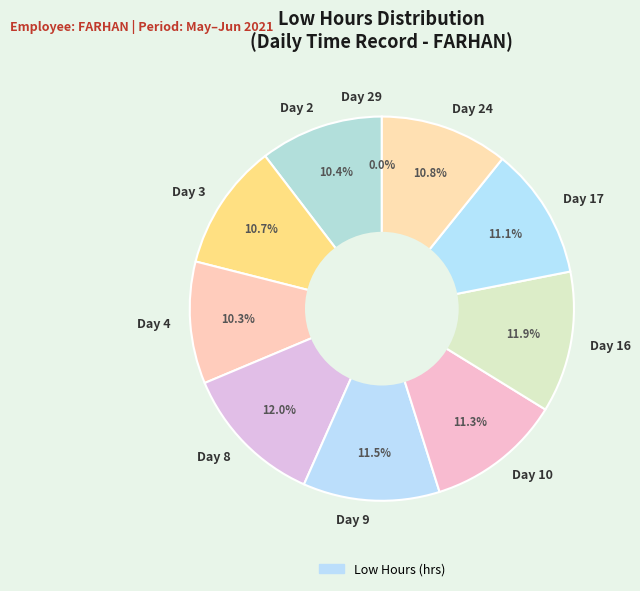

Is there a majority slice in this chart?

No